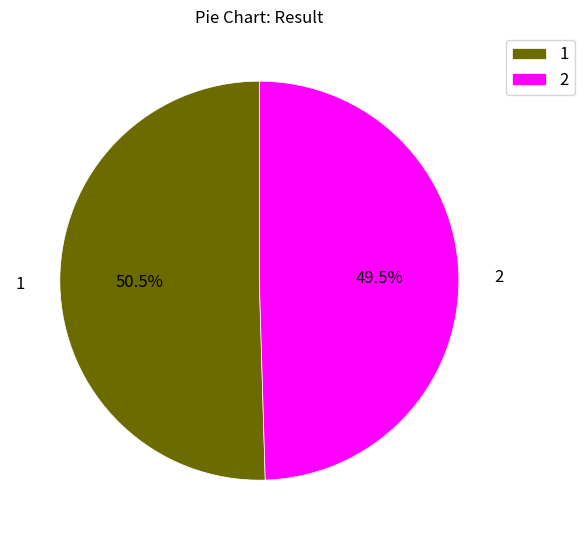

Is the sum of 1 and 2 greater than half?

Yes